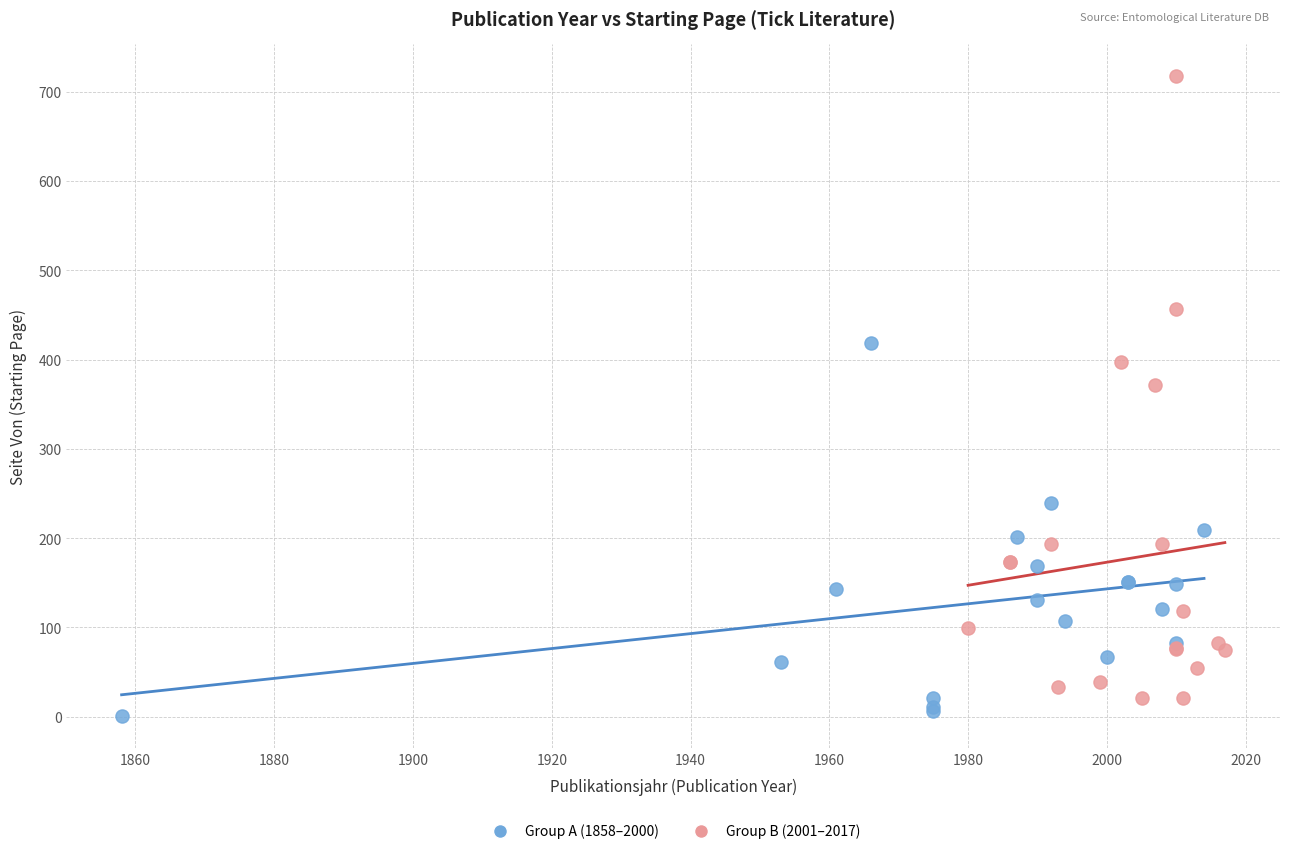

Which series contains the highest Y value?

Group B (2001–2017)